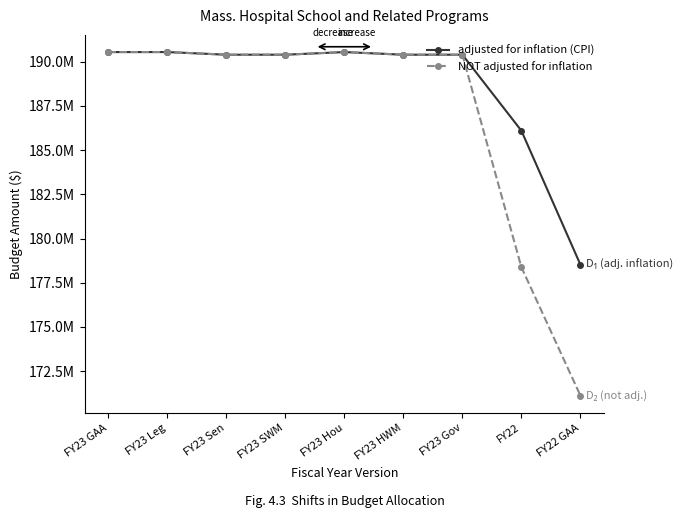

Is this an area chart (filled region under the line)?

No